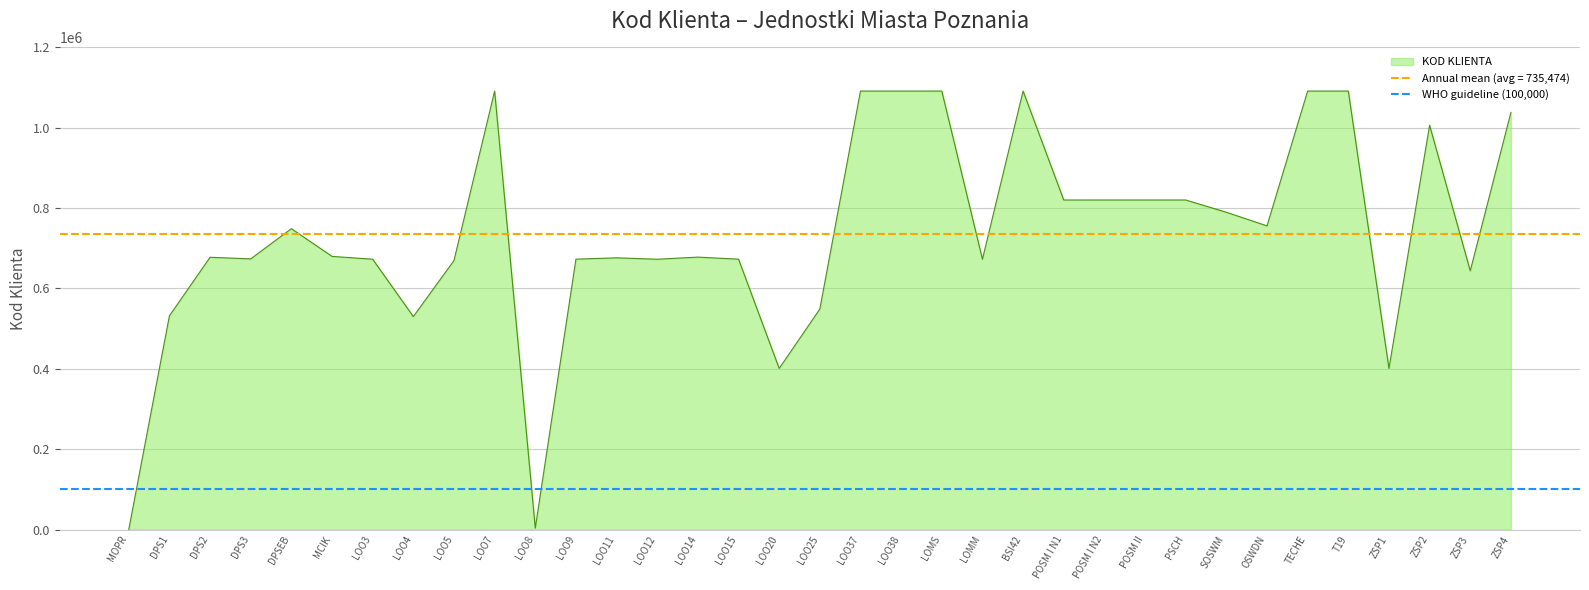

What is the minimum value shown in the chart?

67